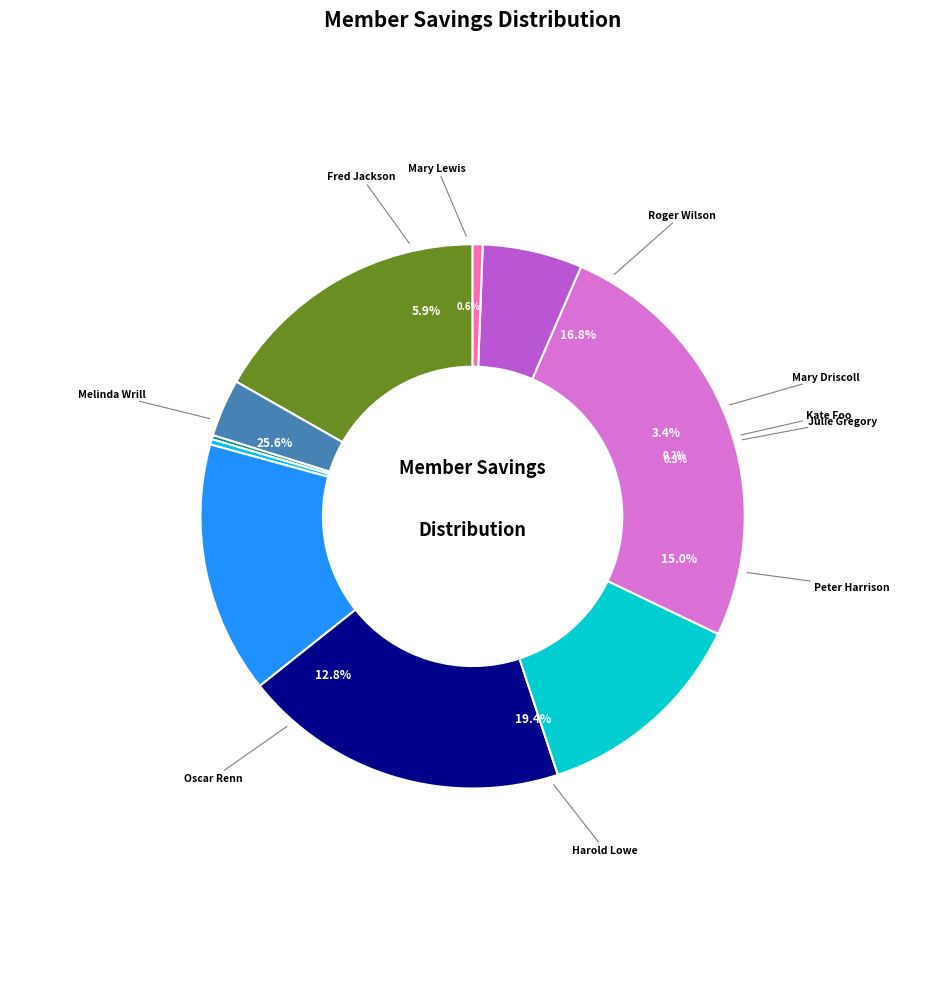

Approximately how many times larger is the value at Melinda Wrill compared to Julie Gregory?

79.6